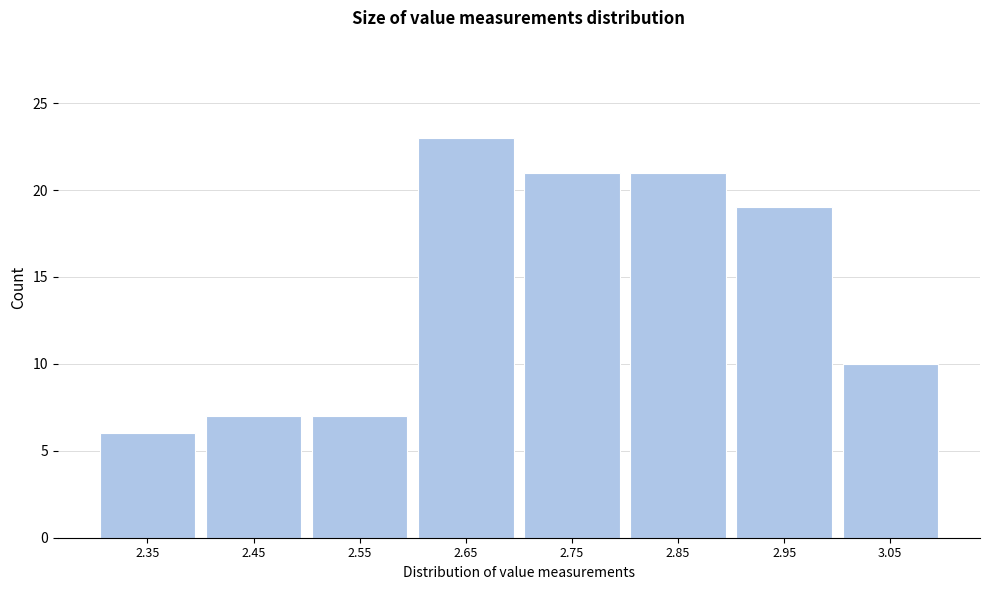

Reading right to left, what are all the values shown in this chart?

3.05=10	2.95=19	2.85=21	2.75=21	2.65=23	2.55=7	2.45=7	2.35=6